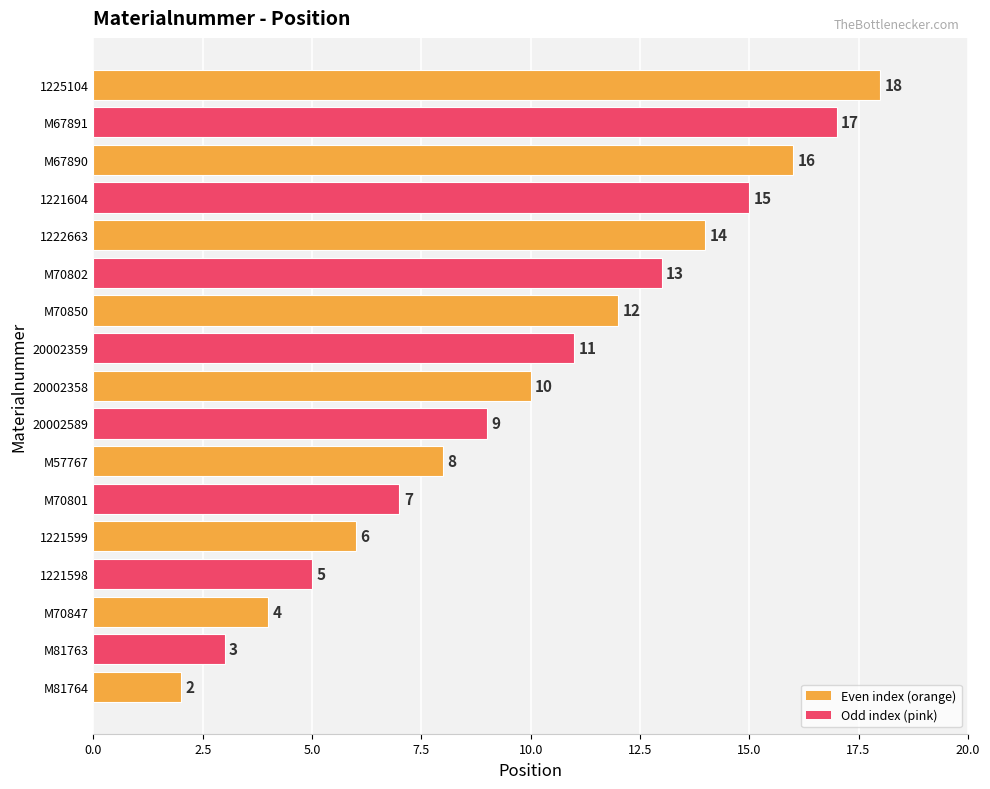

Reading bottom to top, what are all the values shown in this chart?

2	3	4	5	6	7	8	9	10	11	12	13	14	15	16	17	18